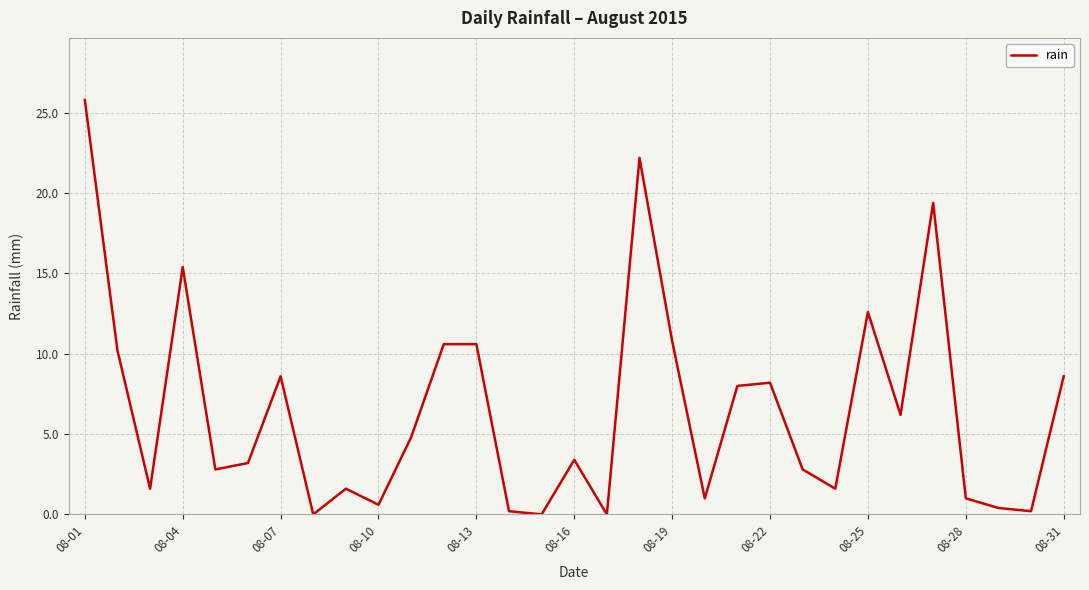

Reading right to left, list all the values displayed in this chart.

8.6	0.2	0.4	1.0	19.4	6.2	12.6	1.6	2.8	8.2	8.0	1.0	10.8	22.2	0.0	3.4	0.0	0.2	10.6	10.6	4.8	0.6	1.6	0.0	8.6	3.2	2.8	15.4	1.6	10.2	25.8